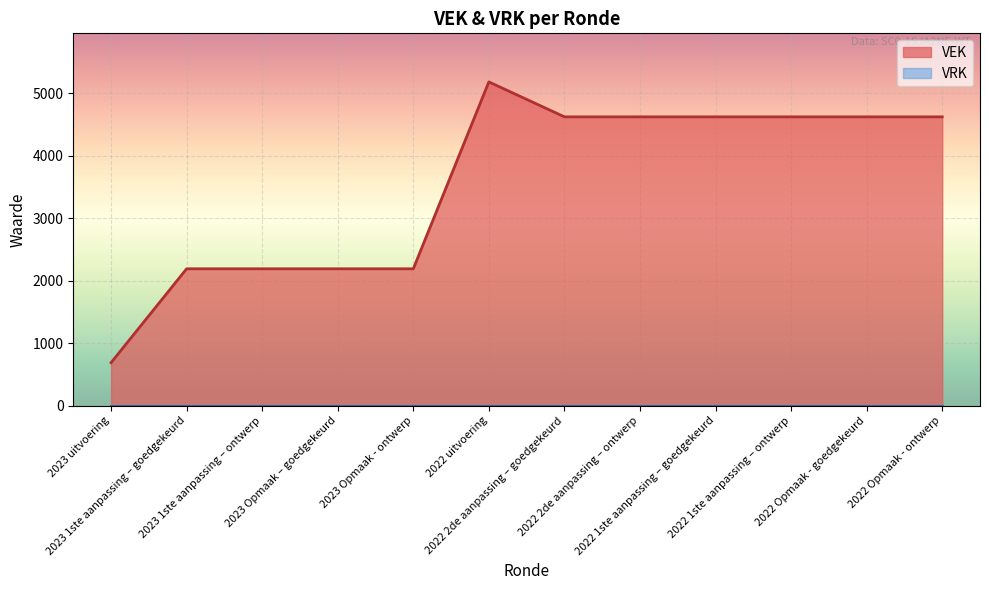

The chart shows a value of 565 at 2023 Opmaak - ontwerp. True or false?

False